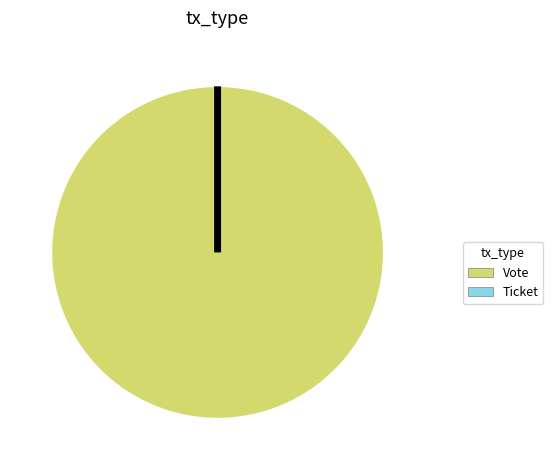

Which category has the biggest portion of the pie?

Vote